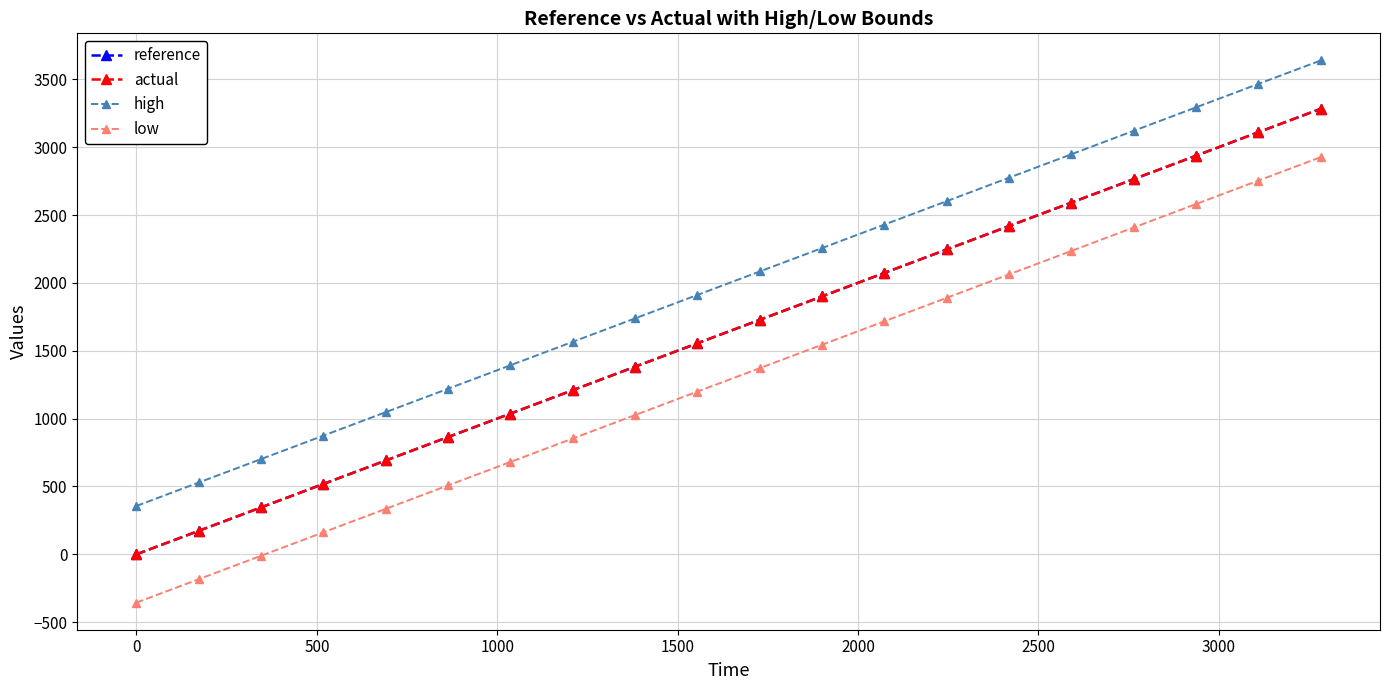

Which series has the largest total across all categories?

high